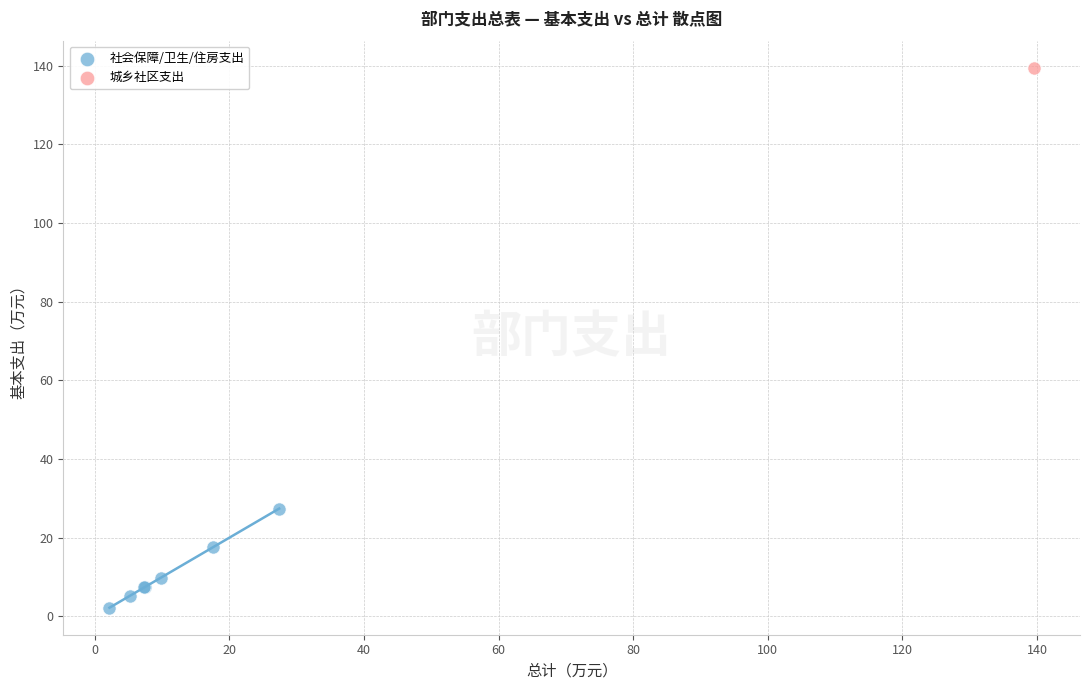

What are all the series names shown in the legend?

社会保障/卫生/住房支出, 城乡社区支出